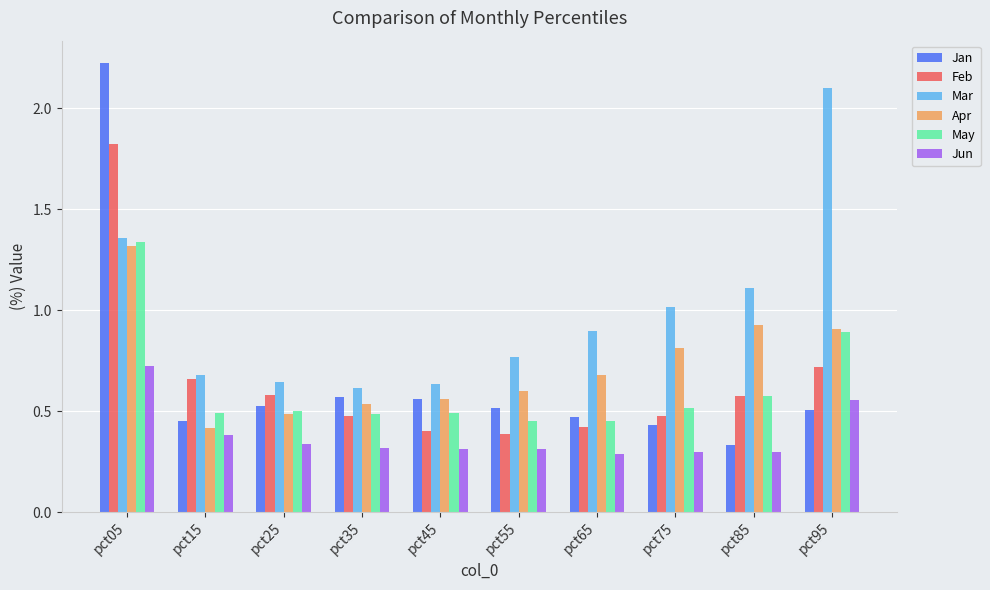

At pct75, list the series in order from largest to smallest.

Mar, Apr, May, Feb, Jan, Jun